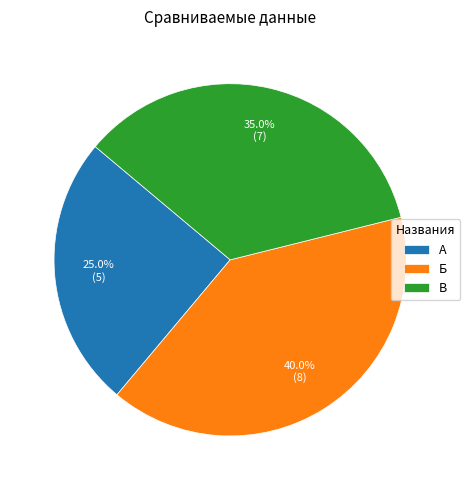

The А slice represents 25% of the pie. True or false?

True